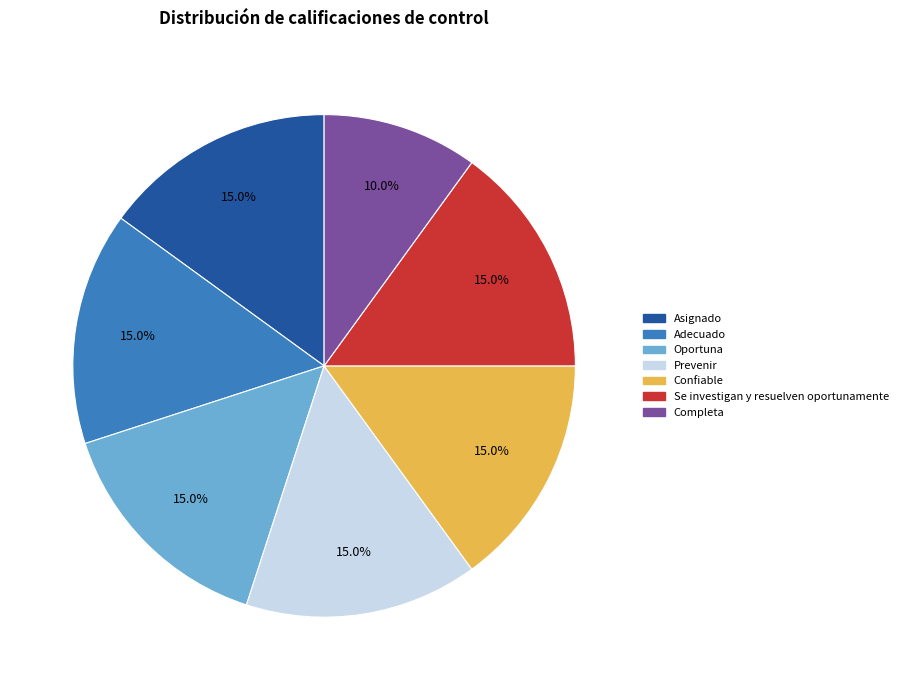

Is there any slice that represents more than half of the pie?

No